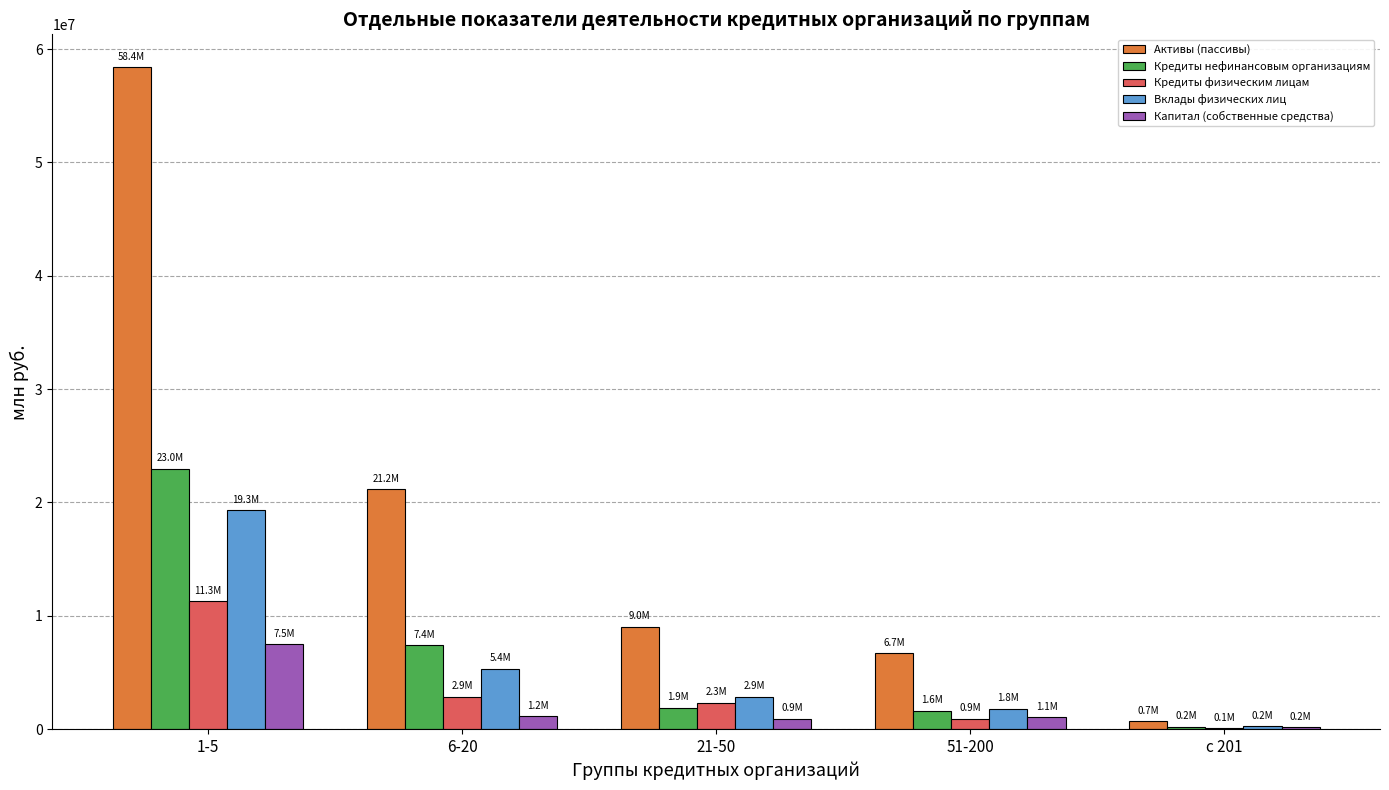

What value does the Кредиты нефинансовым организациям series have at 21-50?

1868944.3